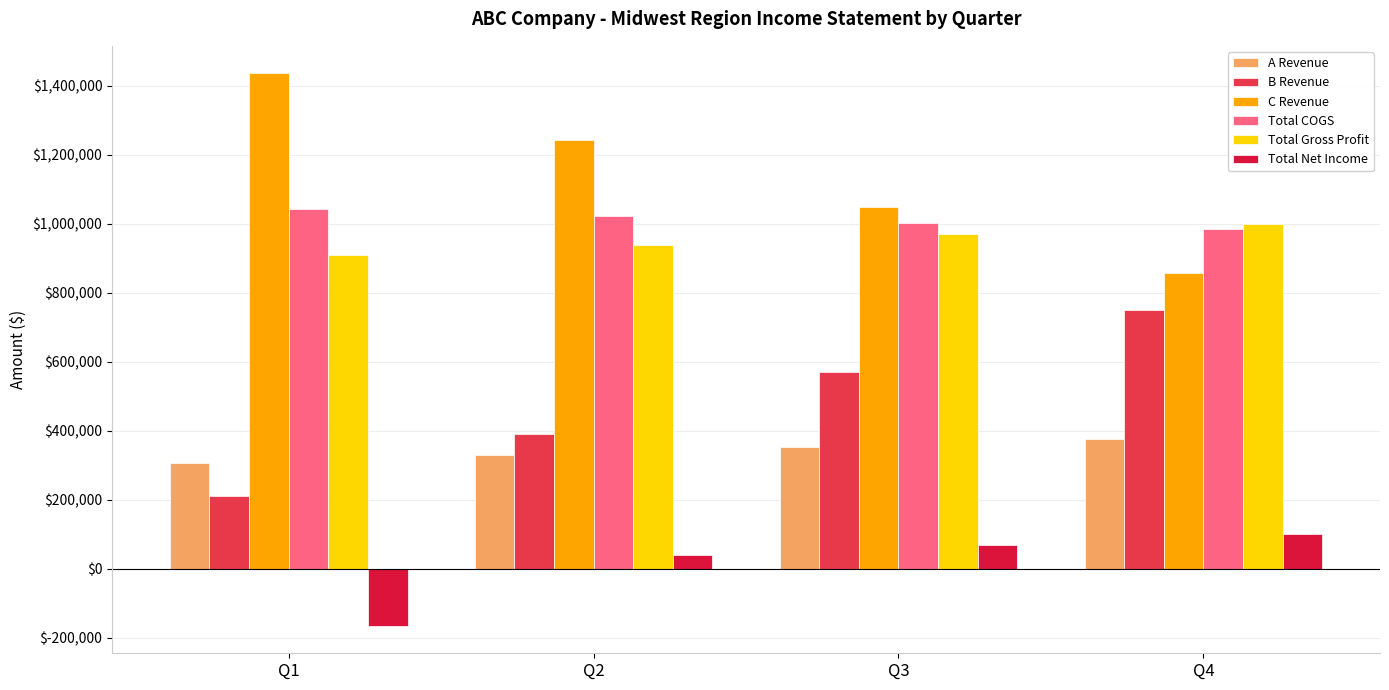

Which label corresponds to the smallest value in the chart?

Q1